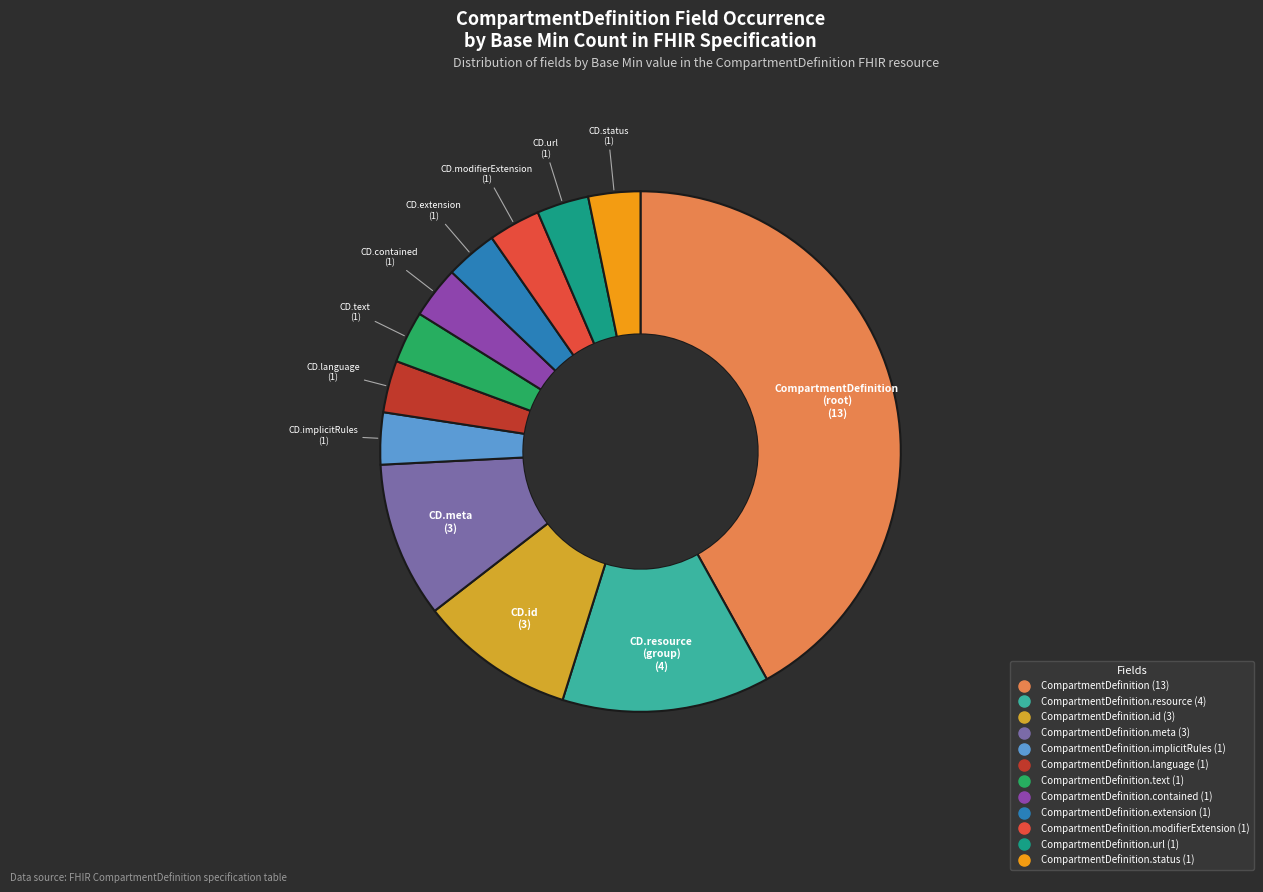

Is there any slice that represents more than half of the pie?

No